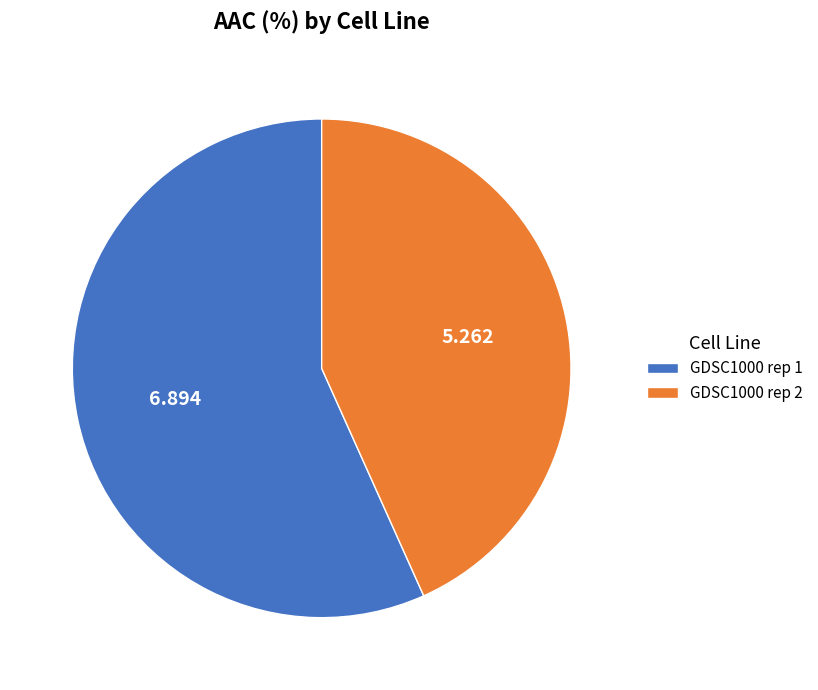

Is the sum of GDSC1000 rep 2 and GDSC1000 rep 1 greater than half?

Yes